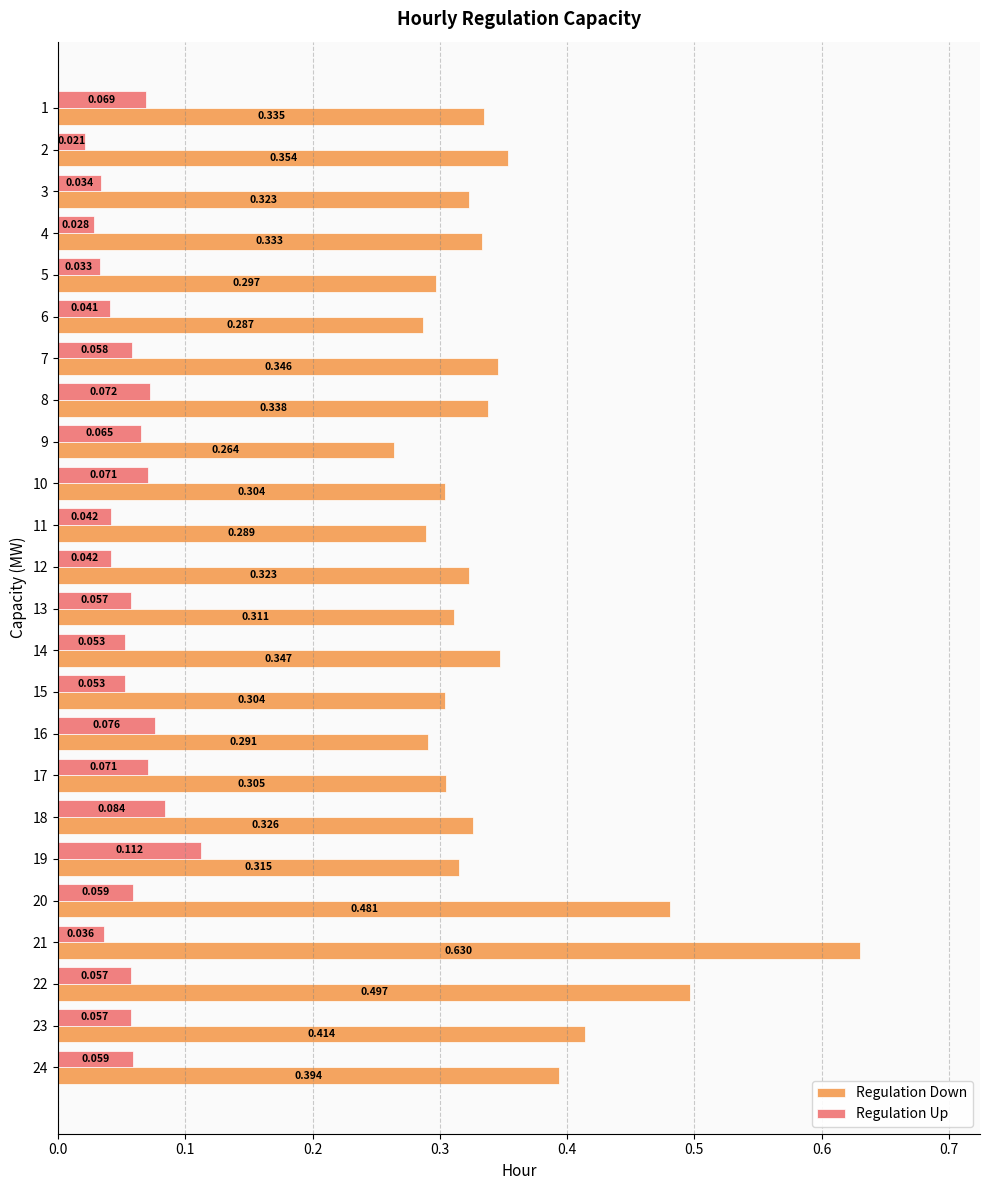

Rank the series by their average value, from highest to lowest.

Regulation Down, Regulation Up